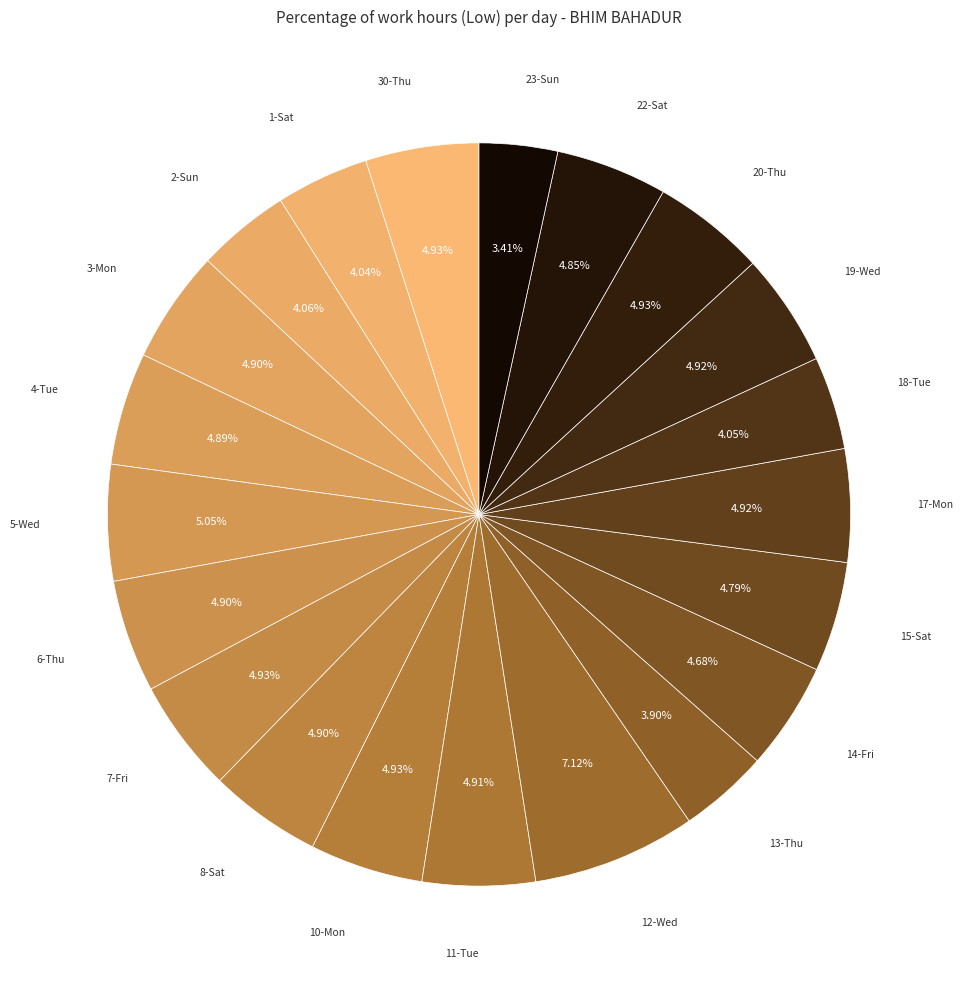

How many segments does this pie chart have?

21